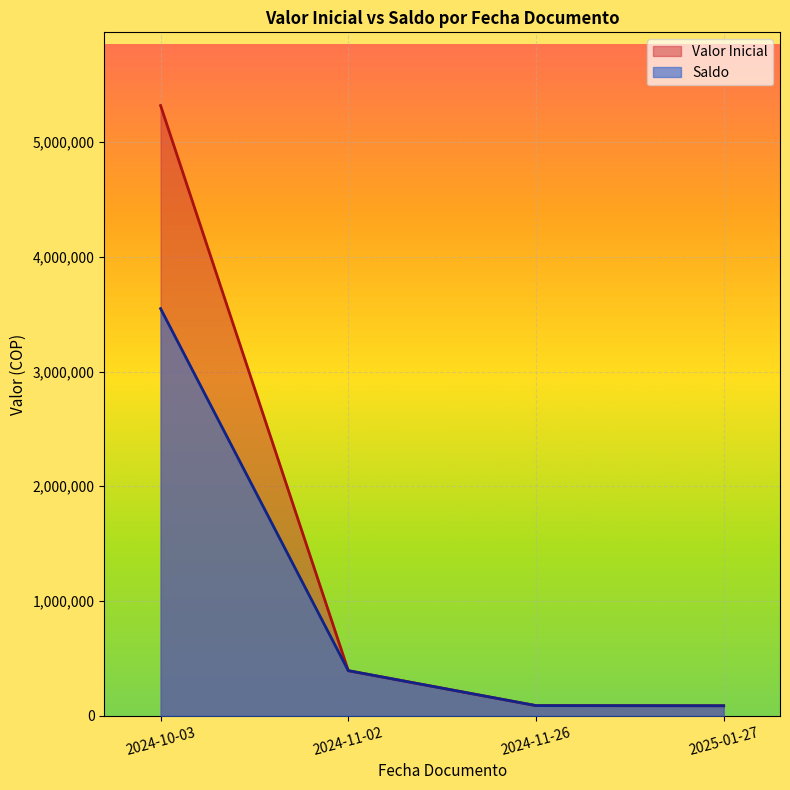

List the series in order of their overall mean, highest first.

Valor Inicial, Saldo